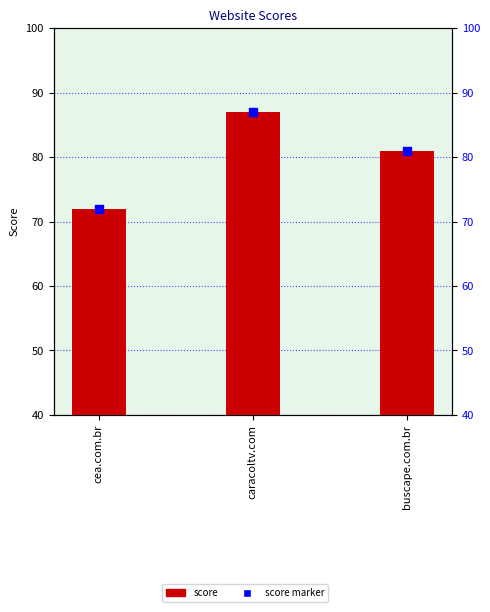

Which series has the largest Y range (max minus min)?

score